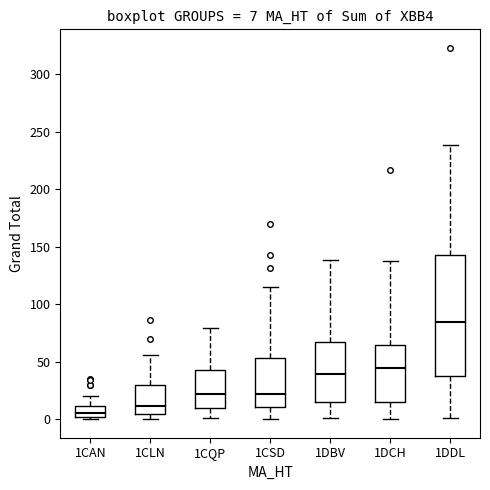

Which box is the tallest, from its lower edge to its upper edge?

1DDL